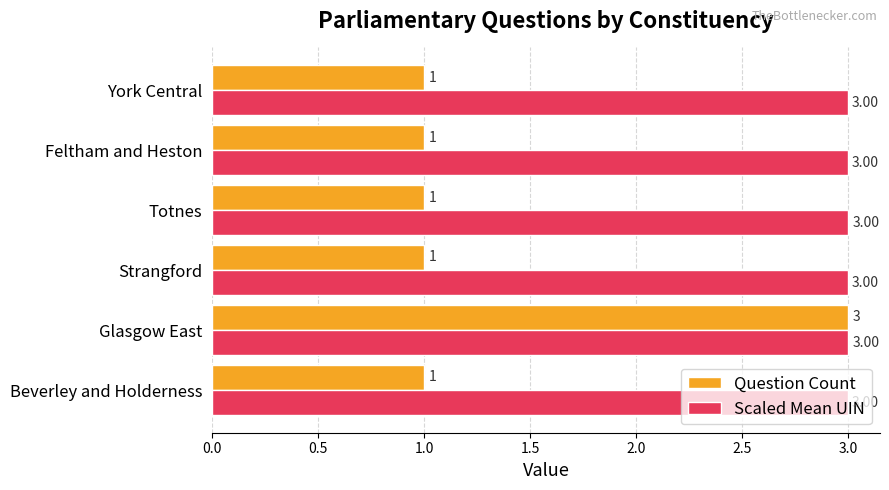

What is the average value of the Question Count series?

1.3